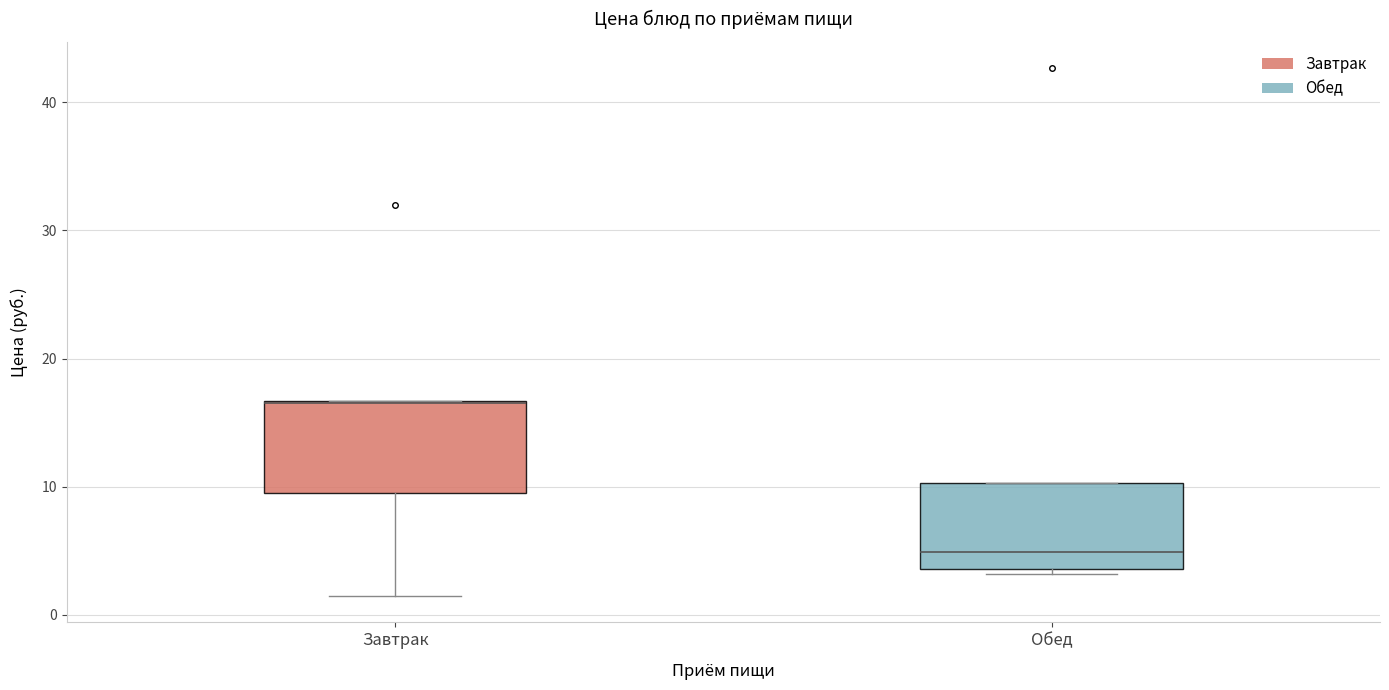

Where does the lower whisker of the box for Завтрак end on the y-axis? The values are not printed on the chart, so give them approximately, as read against the axis.

1